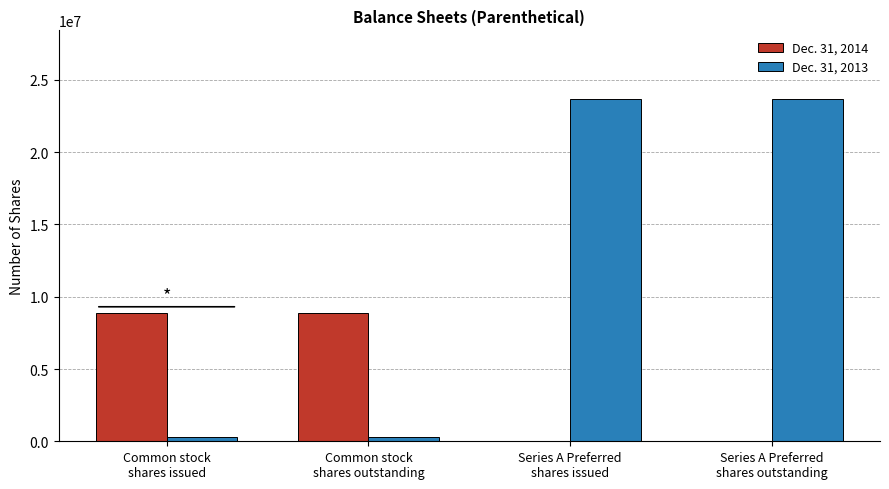

How many Dec. 31, 2014 values are between 0 and 8862114?

4